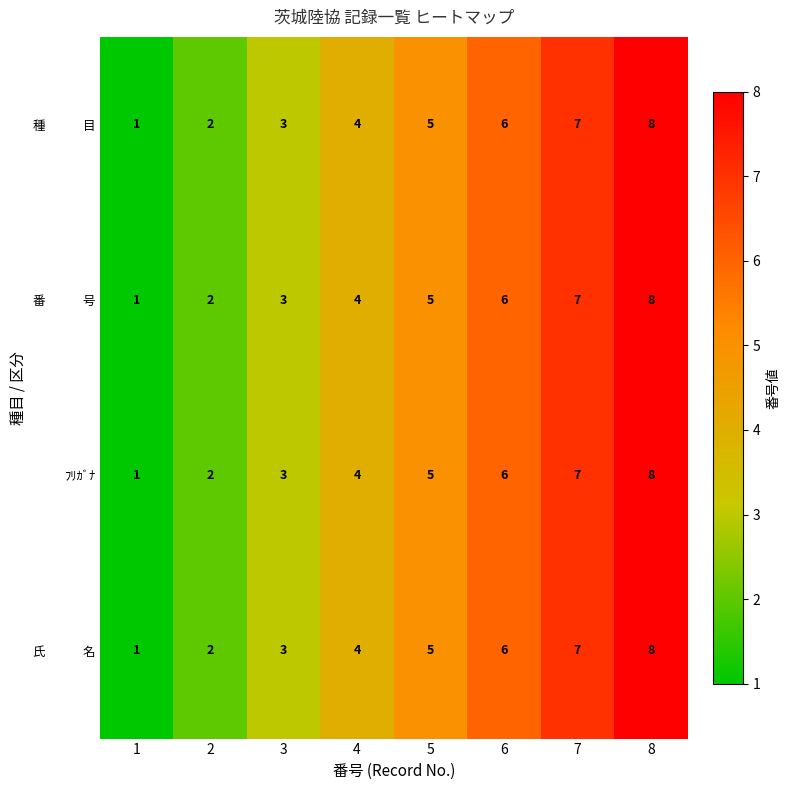

How many data points does each series have?

8